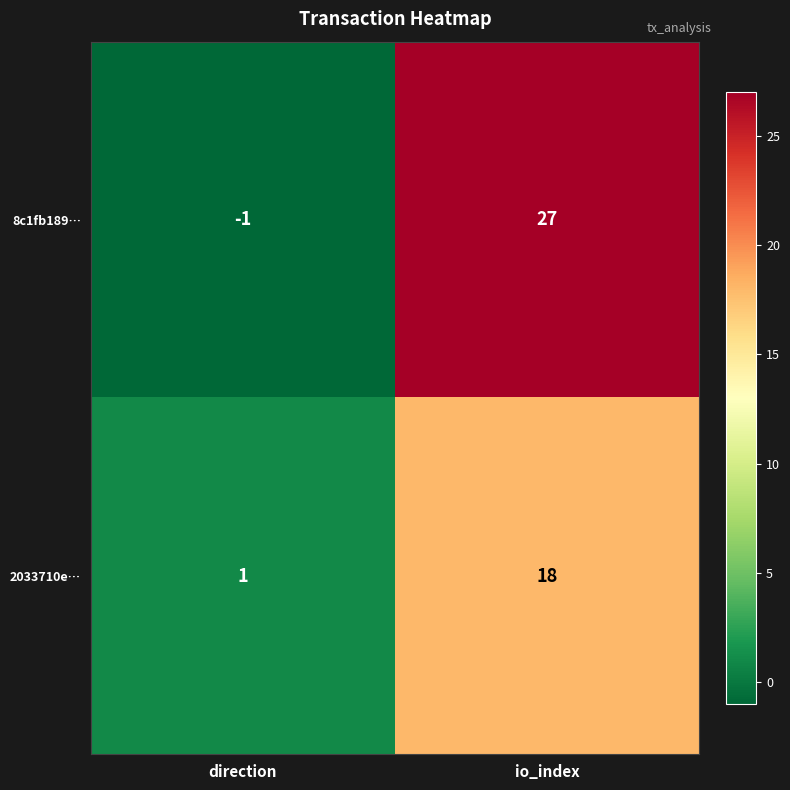

List the series in order of their peak value, highest first.

8c1fb189…, 2033710e…